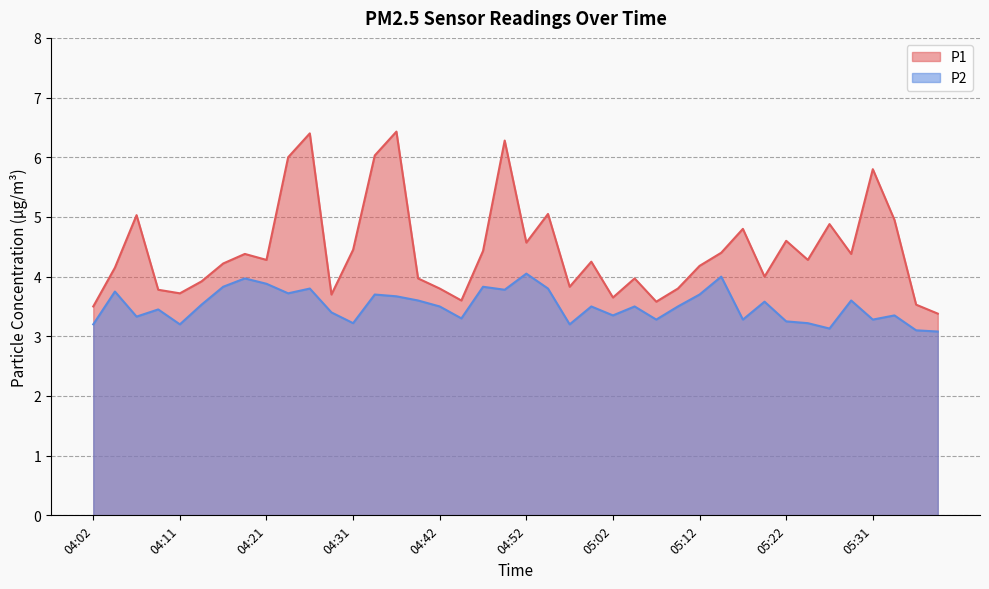

Reading right to left, transcribe all the data shown in this chart.

P1: 05:39=3.4	05:36=3.5	05:34=5.0	05:31=5.8	05:29=4.4	05:26=4.9	05:24=4.3	05:22=4.6	05:19=4.0	05:17=4.8	05:14=4.4	05:12=4.2	05:09=3.8	05:07=3.6	05:04=4.0	05:02=3.6	04:59=4.2	04:57=3.8	04:55=5.0	04:52=4.6	04:50=6.3	04:47=4.4	04:45=3.6	04:42=3.8	04:40=4.0	04:37=6.4	04:34=6.0	04:31=4.5	04:29=3.7	04:26=6.4	04:24=6.0	04:21=4.3	04:19=4.4	04:16=4.2	04:14=3.9	04:11=3.7	04:09=3.8	04:06=5.0	04:04=4.2	04:02=3.5
P2: 05:39=3.1	05:36=3.1	05:34=3.4	05:31=3.3	05:29=3.6	05:26=3.1	05:24=3.2	05:22=3.2	05:19=3.6	05:17=3.3	05:14=4.0	05:12=3.7	05:09=3.5	05:07=3.3	05:04=3.5	05:02=3.4	04:59=3.5	04:57=3.2	04:55=3.8	04:52=4.0	04:50=3.8	04:47=3.8	04:45=3.3	04:42=3.5	04:40=3.6	04:37=3.7	04:34=3.7	04:31=3.2	04:29=3.4	04:26=3.8	04:24=3.7	04:21=3.9	04:19=4.0	04:16=3.8	04:14=3.5	04:11=3.2	04:09=3.5	04:06=3.3	04:04=3.8	04:02=3.2